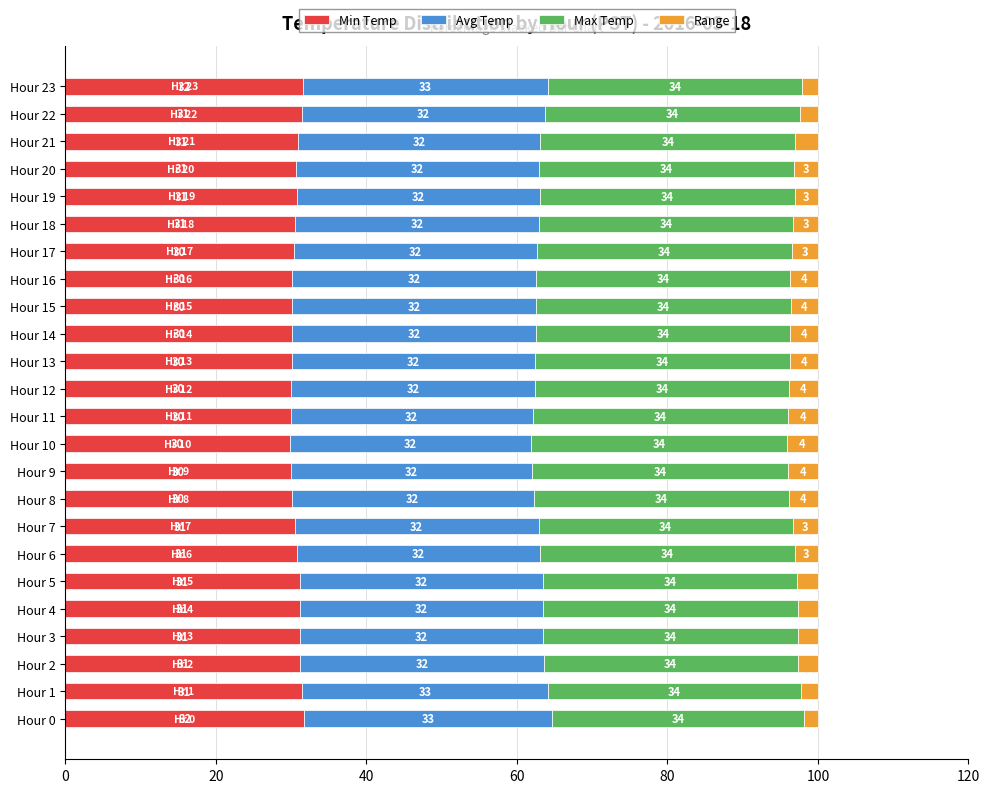

What is the highest value of the Min Temp series?

31.8